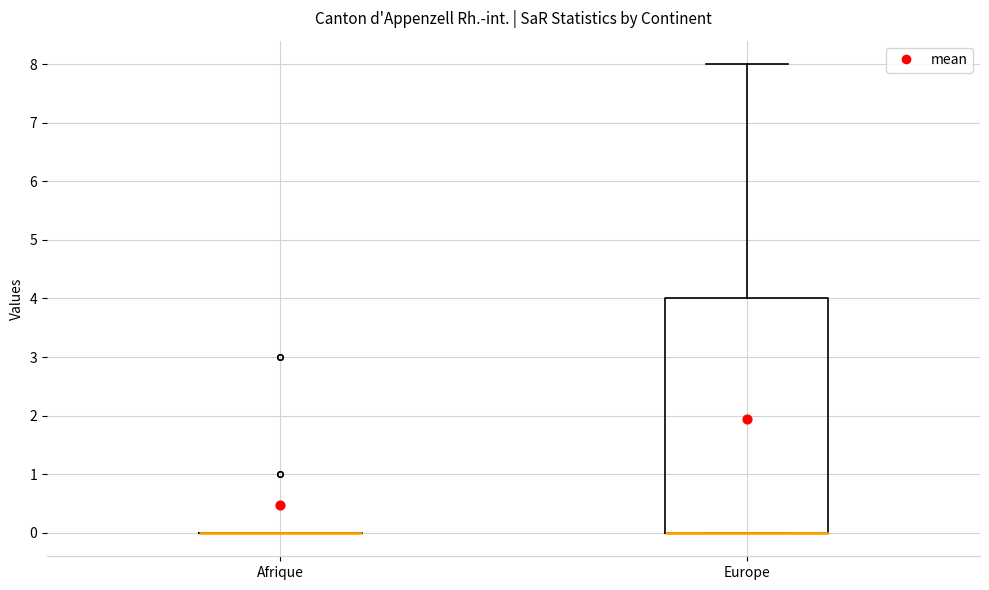

Reading left to right, transcribe this box plot: for each box, give where its median line is, the range the box spans, and where its two whiskers end, as read against the y-axis. The values are not printed on the chart, so give them approximately, as read against the axis.

Afrique: box collapsed to a line at 0, whiskers 0 to 0
Europe: median 0 (drawn on the box's lower edge), box 0 to 4, whiskers 0 to 8